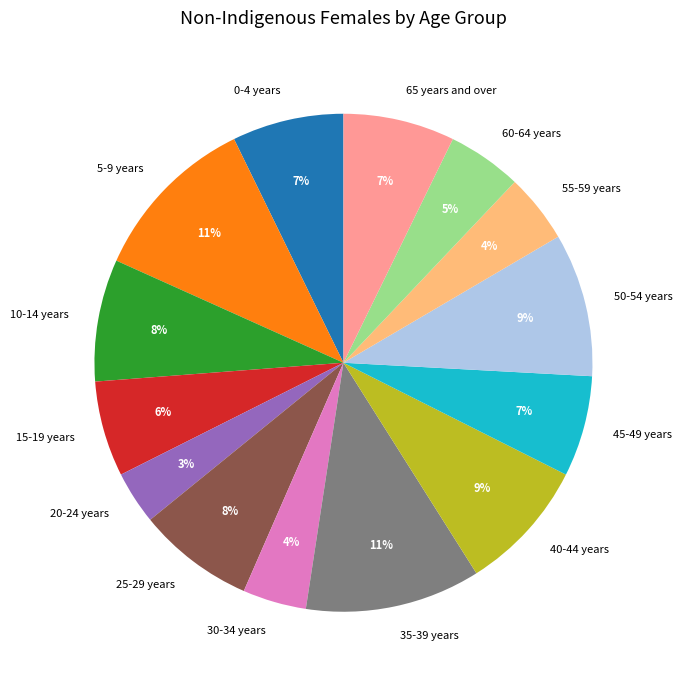

What percentage is the 25-29 years slice, to the nearest percent?

8%